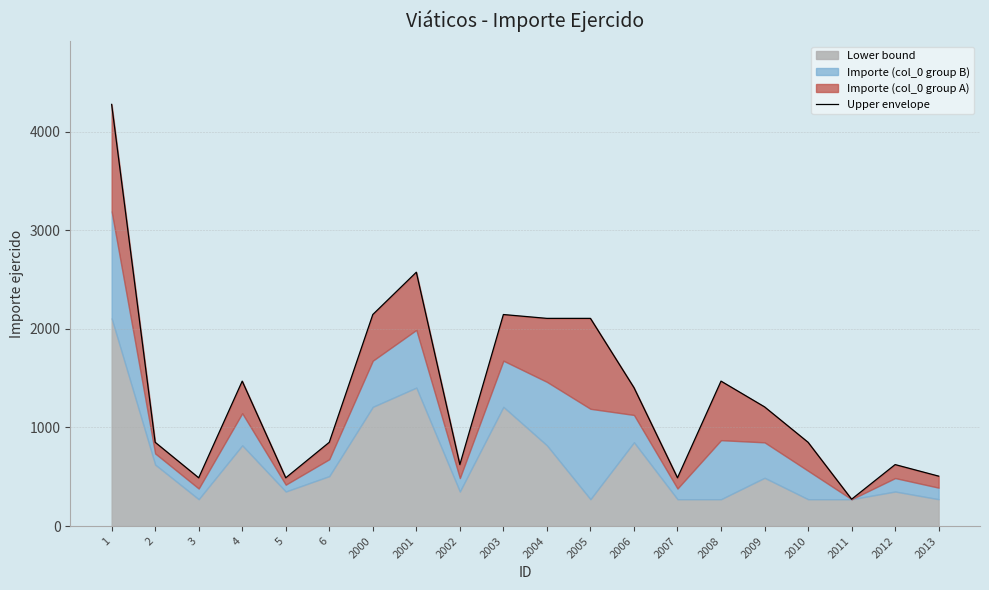

What is the difference between the values at 2013 and 2010?

343